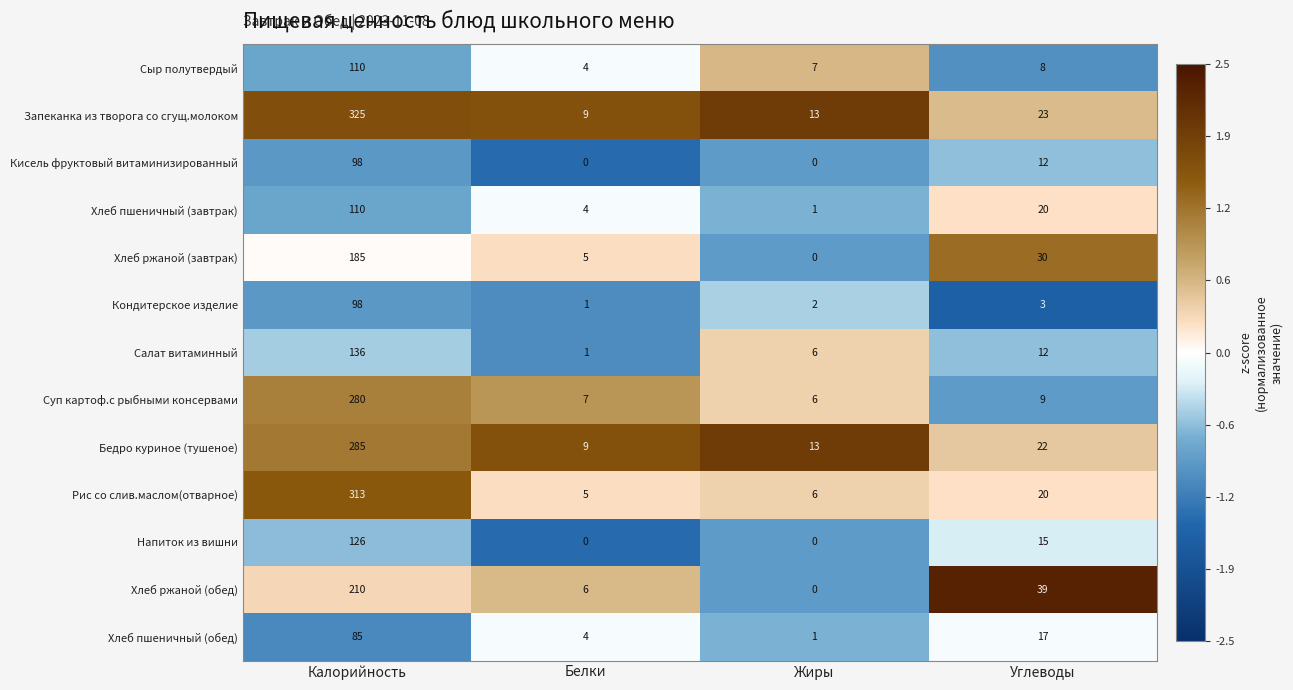

What value does the Кисель фруктовый витаминизированный series have at Калорийность, to the nearest 10?

100